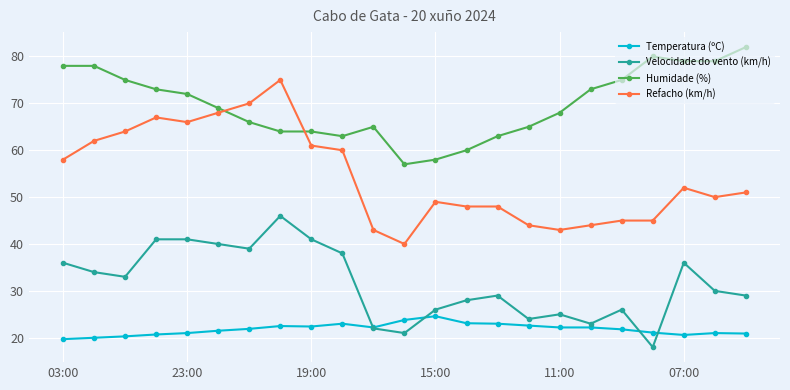

True or false: Velocidade do vento (km/h) and Refacho (km/h) intersect in this chart.

False